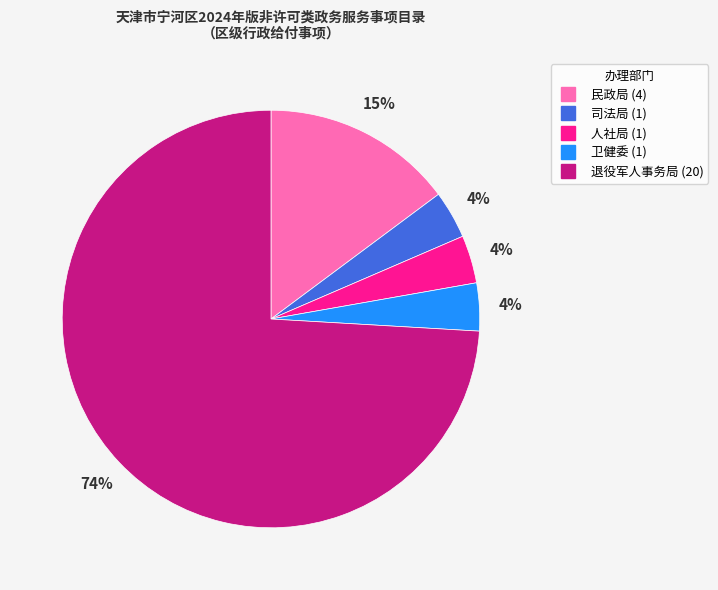

How many slices are in this pie chart?

5